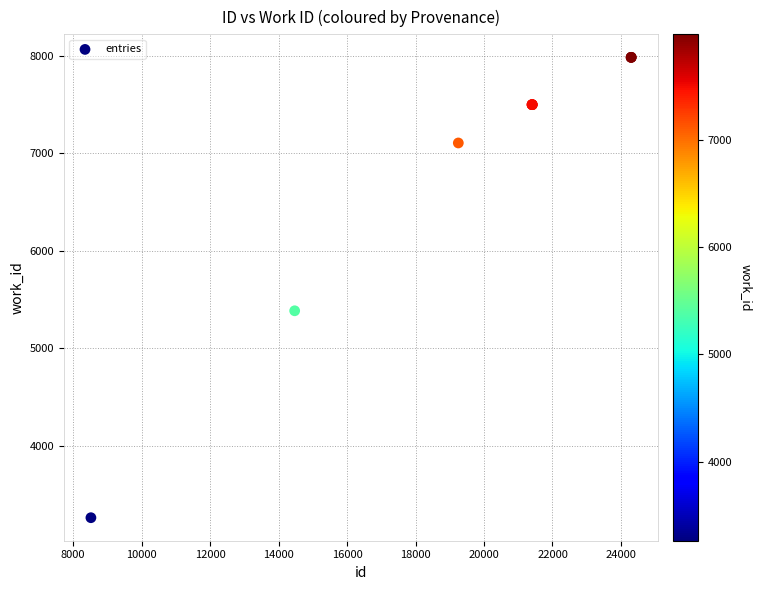

What Y value in the scatter plot is closest to 5623?

5385